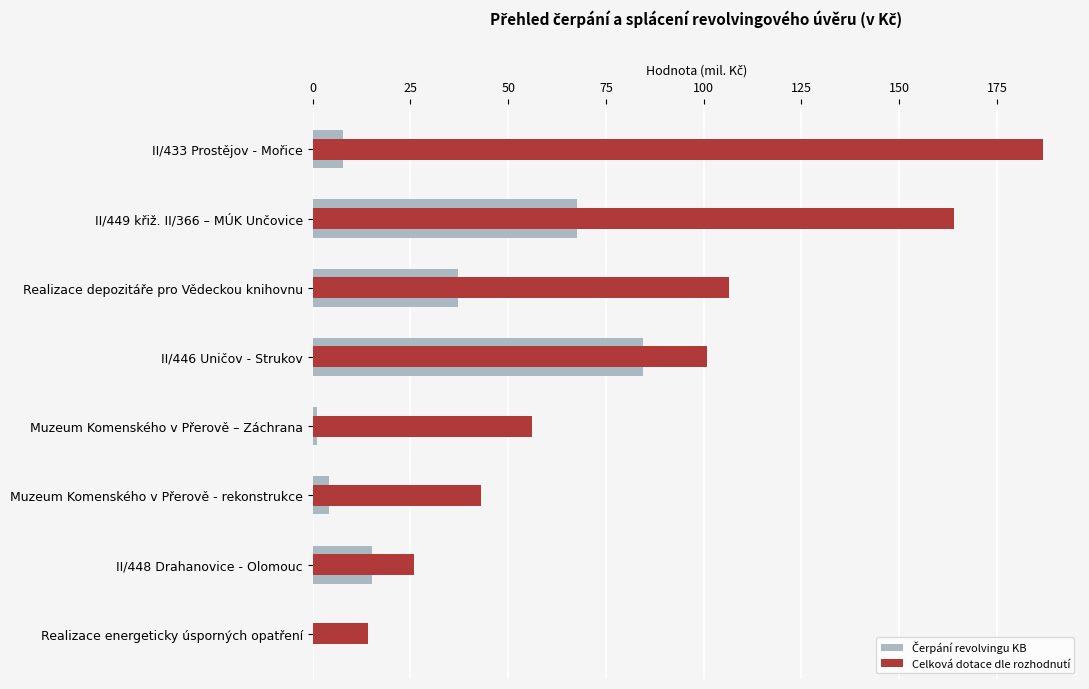

Is the value of Čerpání revolvingu KB at Muzeum Komenského v Přerově – Záchrana greater than the value of Celková dotace dle rozhodnutí at II/433 Prostějov - Mořice?

No